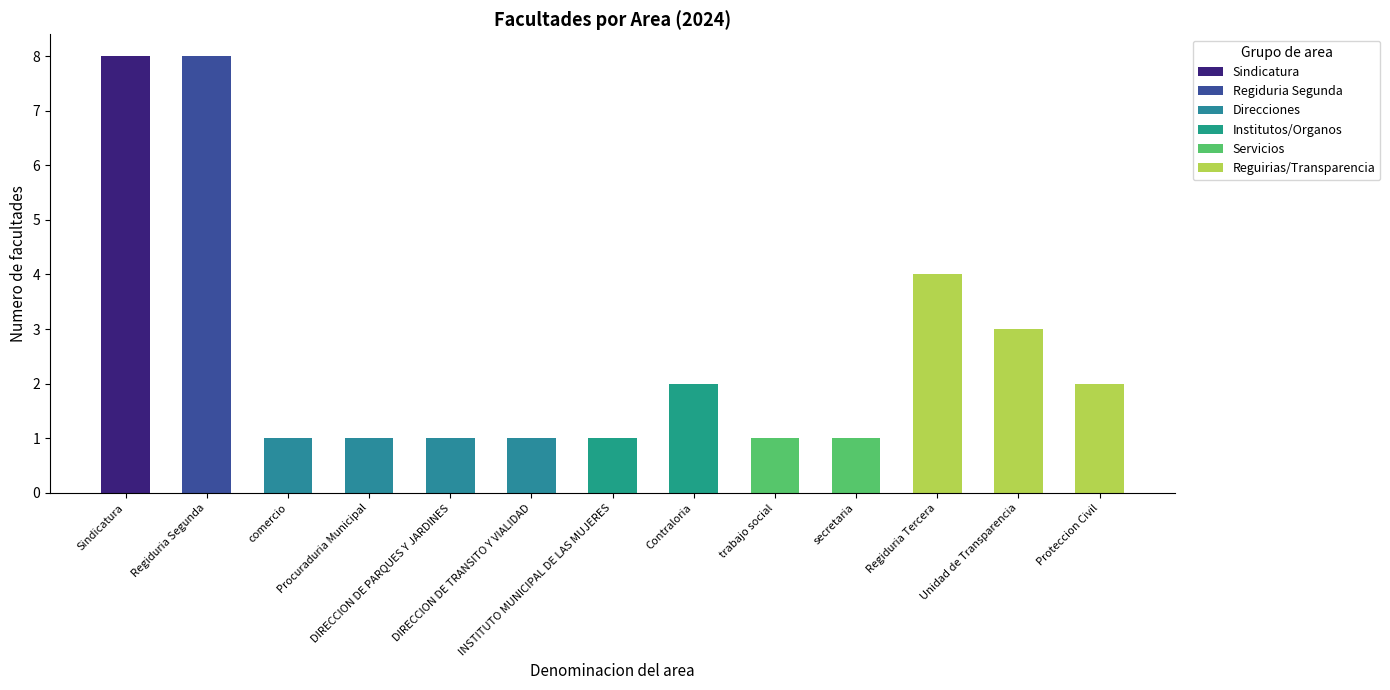

Which label corresponds to the smallest value in the chart?

comercio